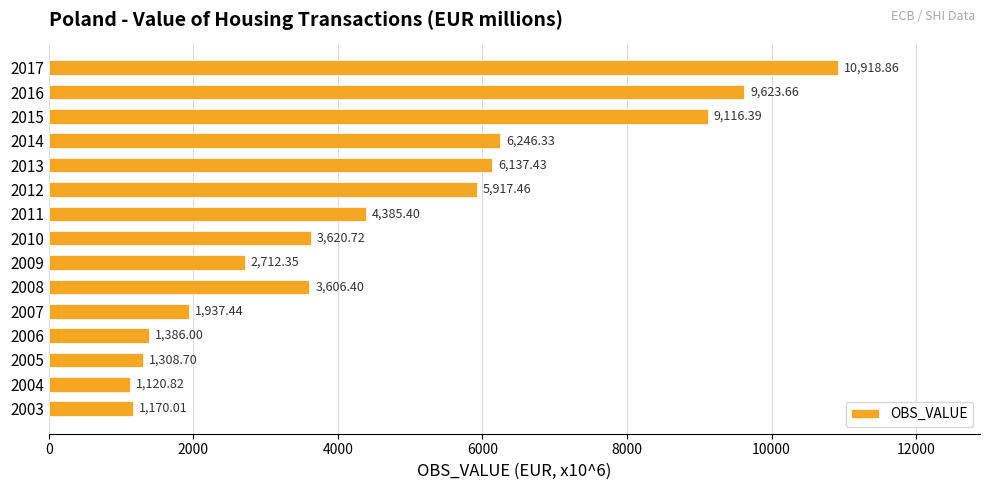

What is the difference between the maximum and minimum values?

9798.0